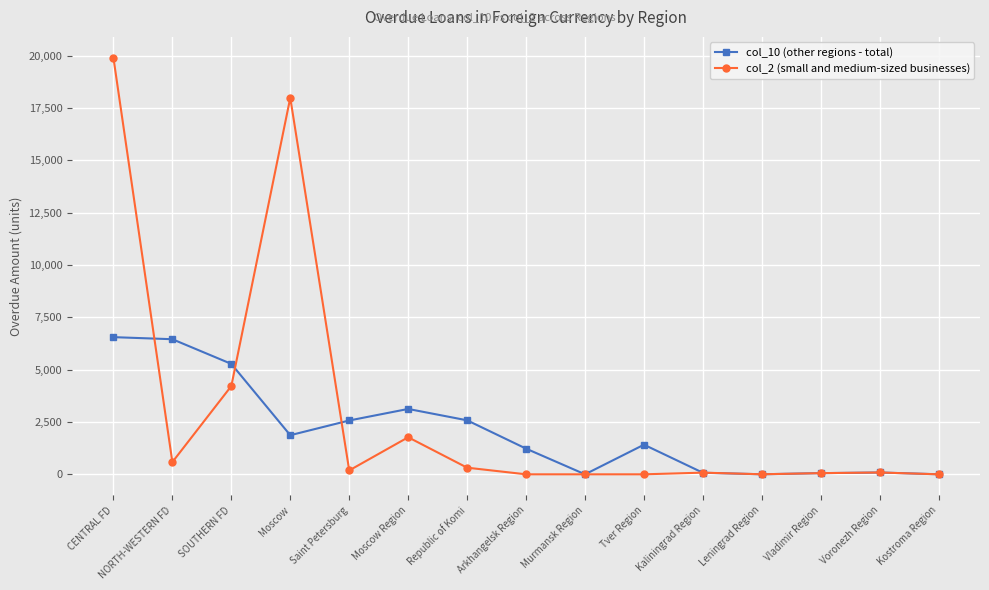

What position from the left is Tver Region?

10